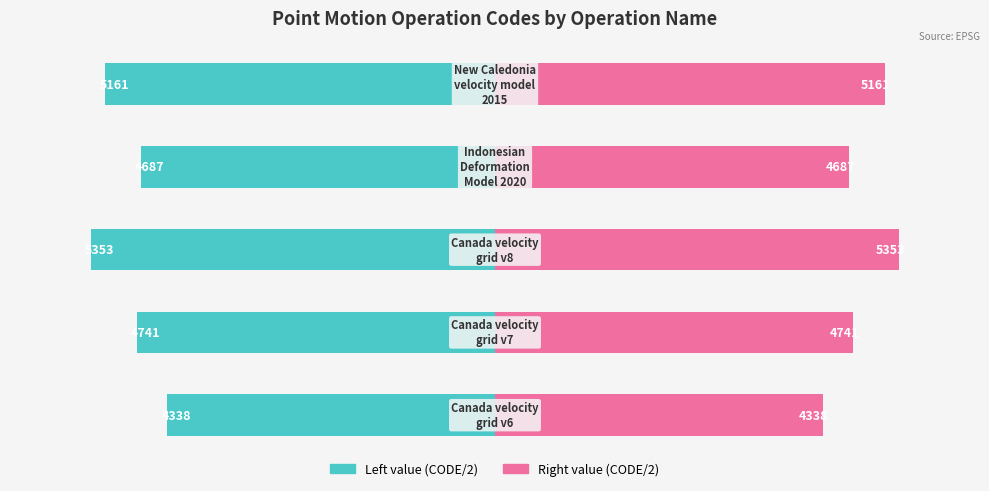

What is the maximum value for Left value?

-4338.0